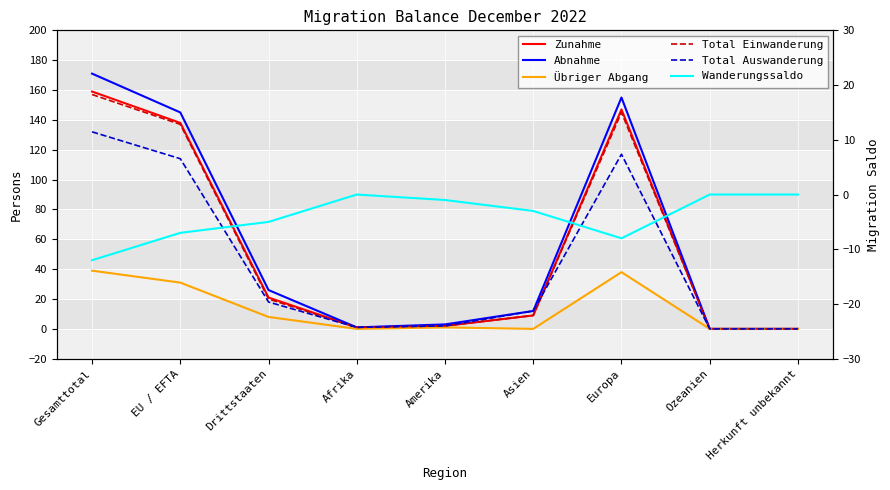

Rank the series at Asien from highest to lowest value.

Abnahme, Total Auswanderung, Zunahme, Total Einwanderung, Übriger Abgang, Wanderungssaldo